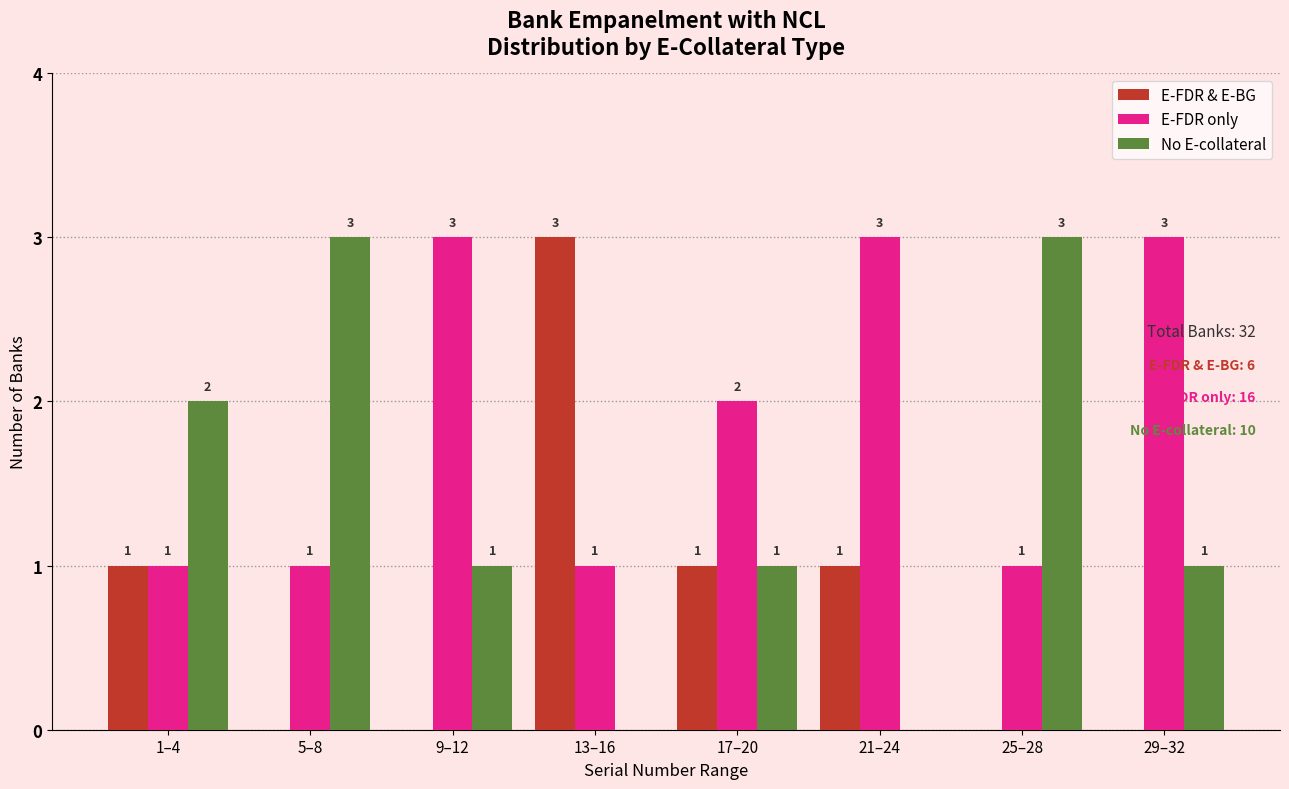

Reading left to right, list all the values displayed in this chart.

E-FDR & E-BG: 1–4=1	5–8=0	9–12=0	13–16=3	17–20=1	21–24=1	25–28=0	29–32=0
E-FDR only: 1–4=1	5–8=1	9–12=3	13–16=1	17–20=2	21–24=3	25–28=1	29–32=3
No E-collateral: 1–4=2	5–8=3	9–12=1	13–16=0	17–20=1	21–24=0	25–28=3	29–32=1